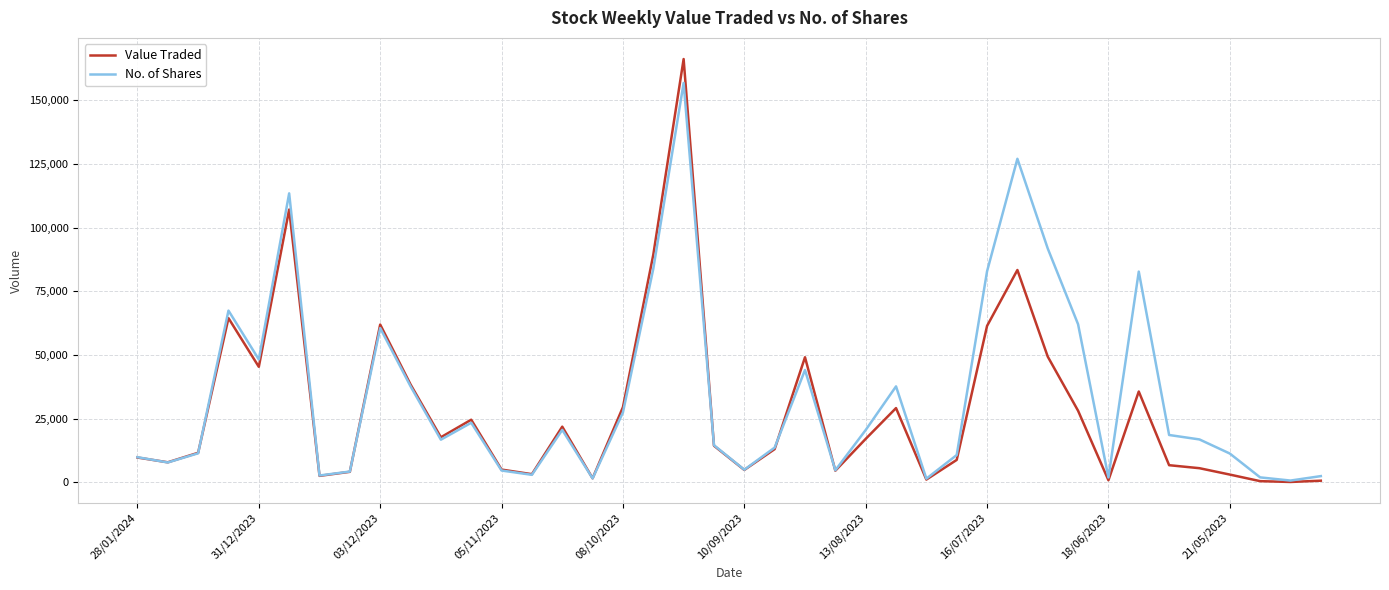

Which series has the widest spread of values?

Value Traded